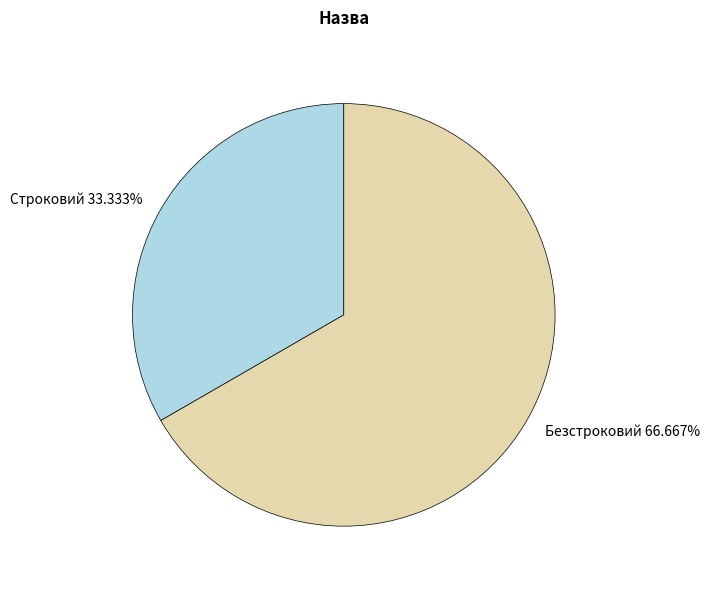

To the nearest percent, what is the difference between the Безстроковий and Строковий slice percentages?

33%